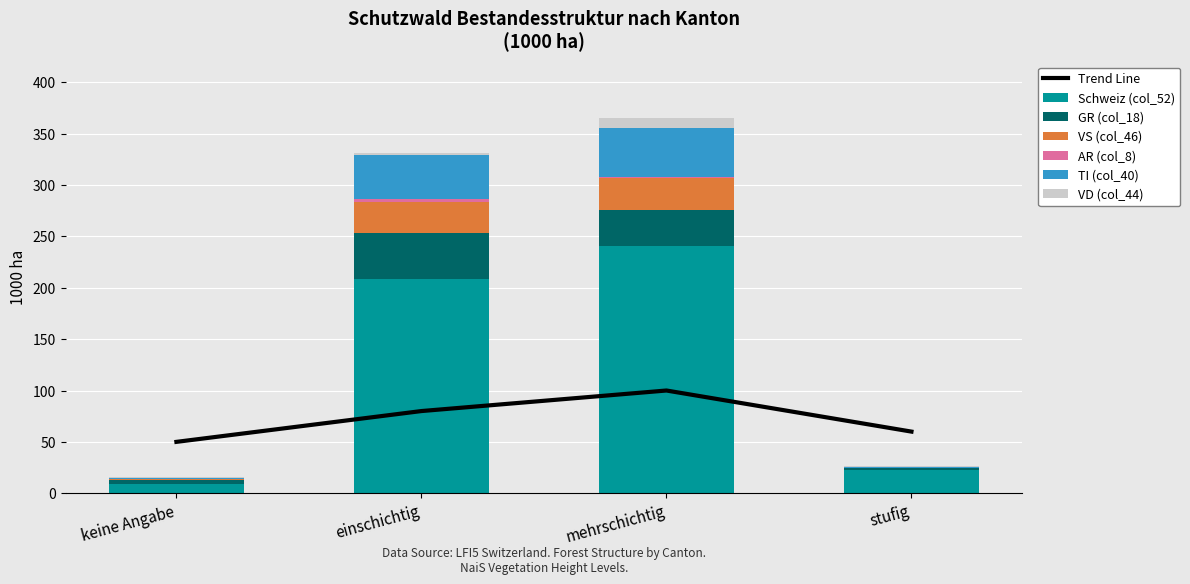

The value of VD (col_44) at einschichtig is 2.7. True or false?

True